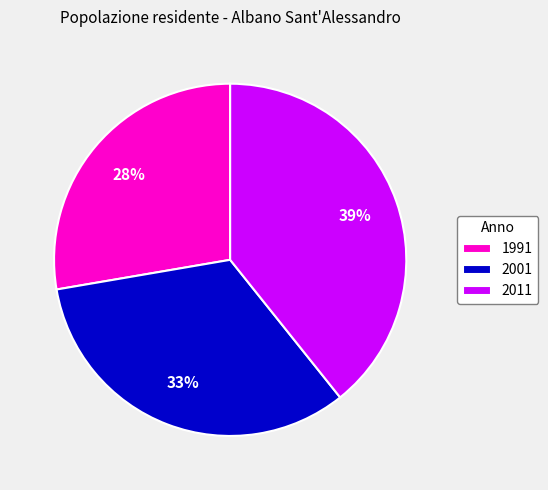

Which slice is the largest?

2011